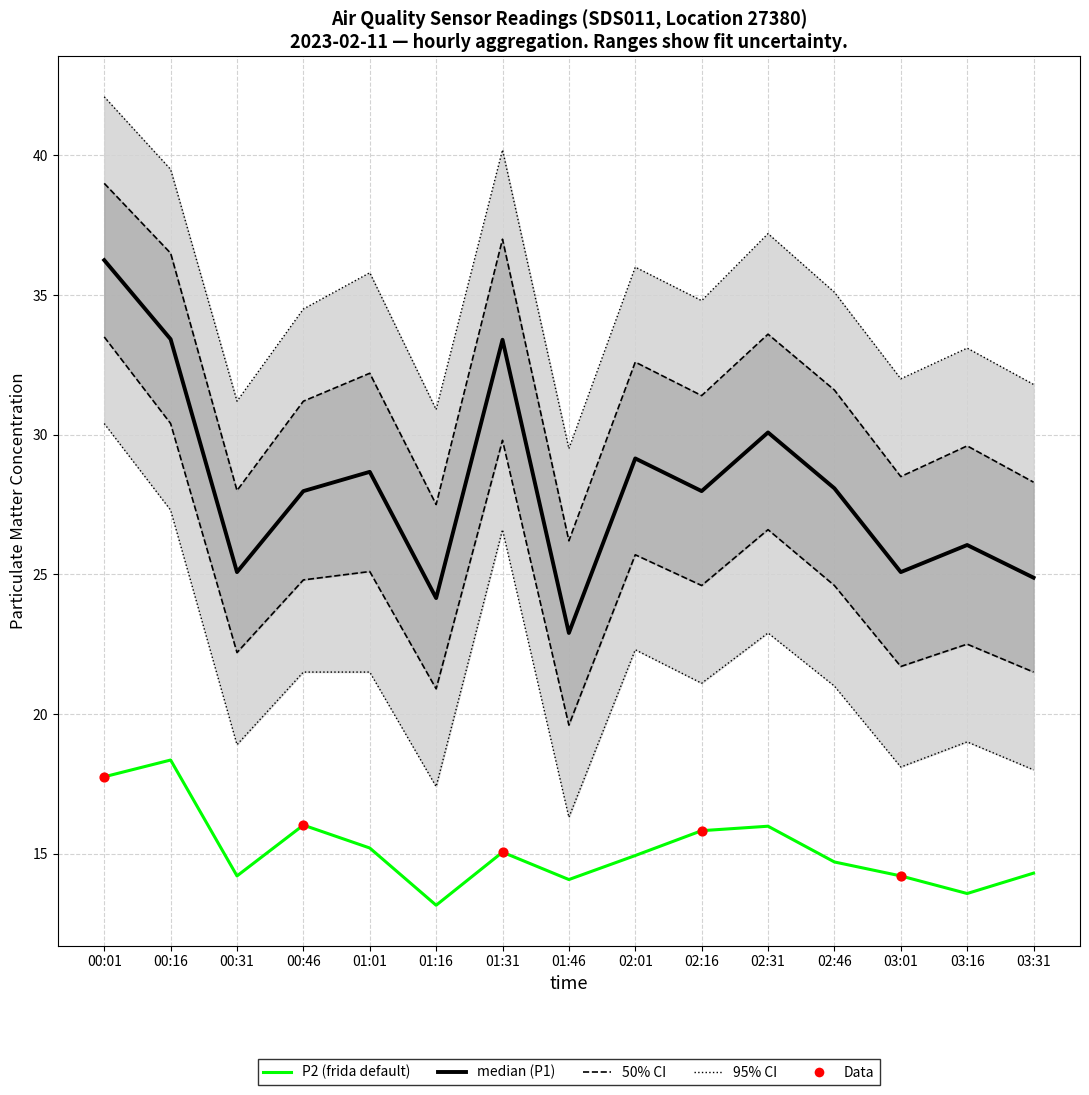

At how many categories does at least one series exceed 24?

15